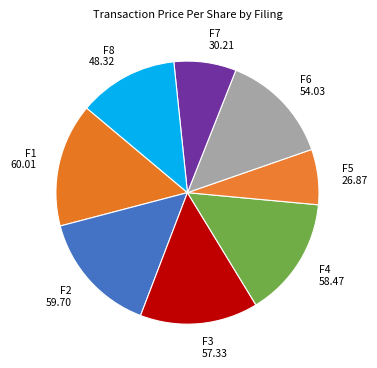

Is there a majority slice in this chart?

No